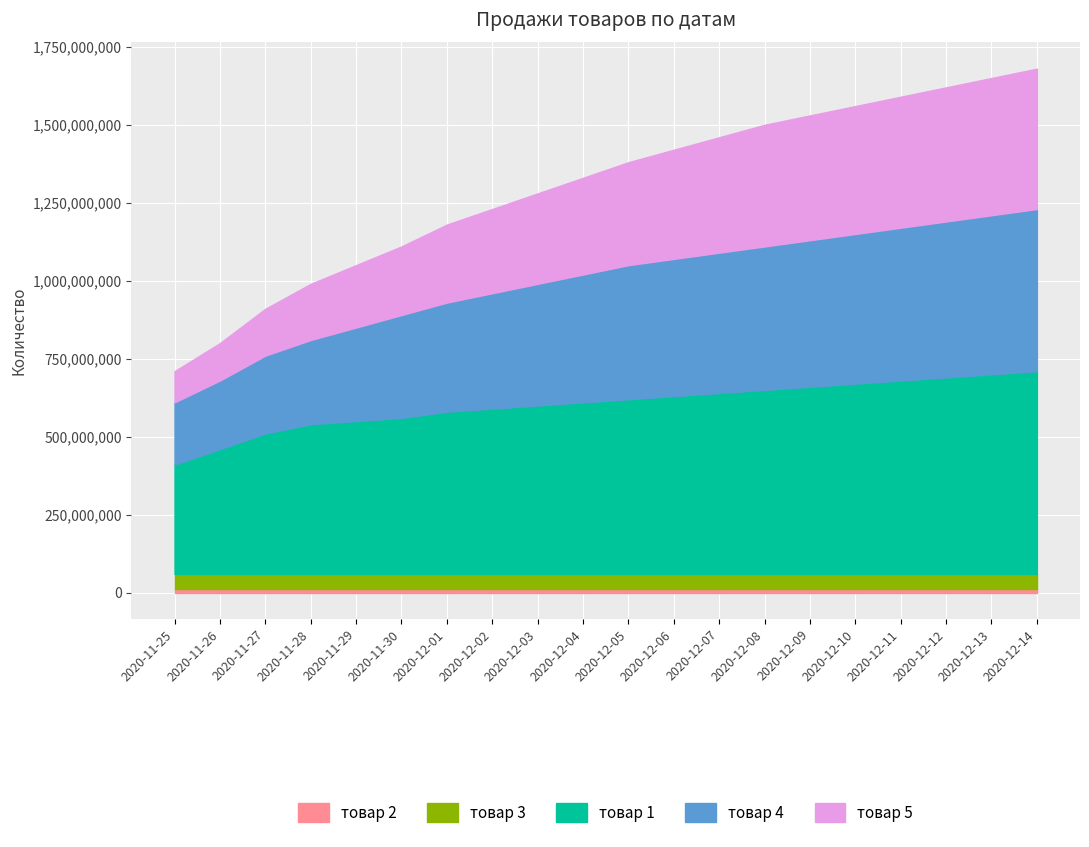

How many lines are shown in the chart?

5